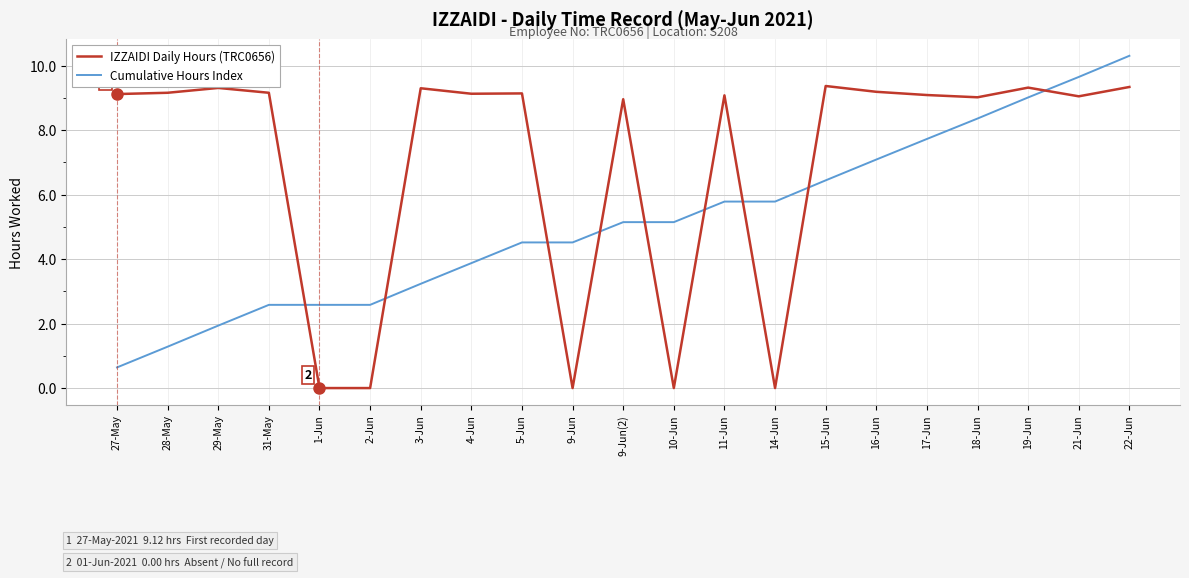

At which label does Cumulative Hours Index reach its minimum?

27-May